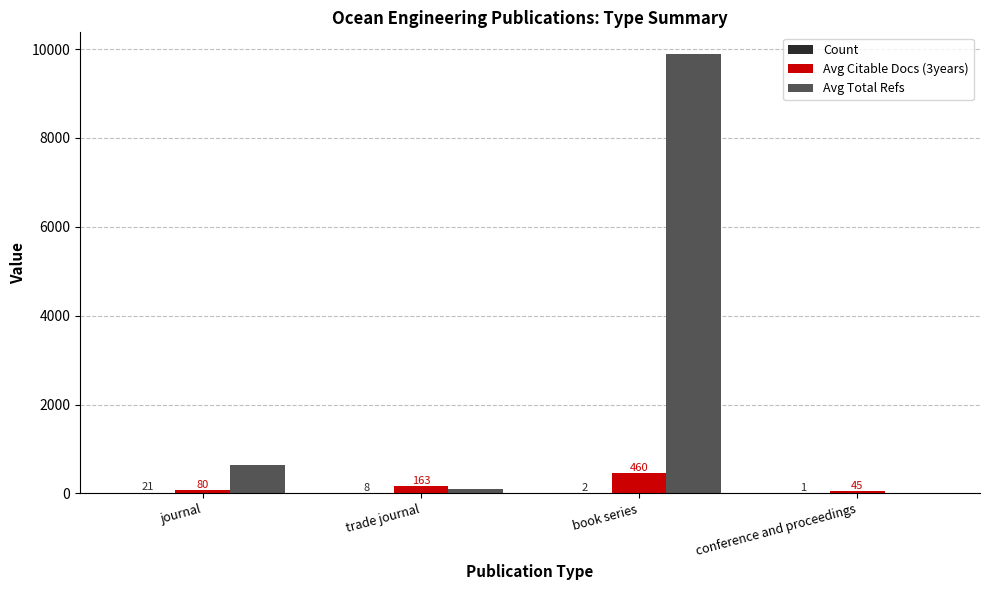

What is the greatest value displayed?

9883.5